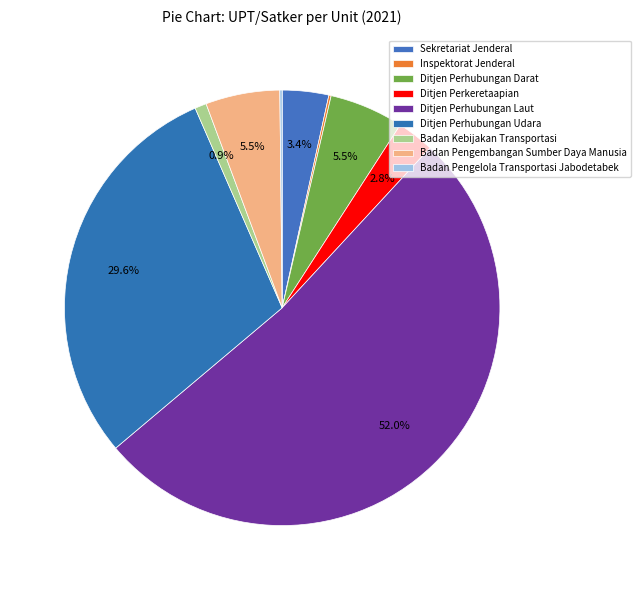

What is the majority slice?

Ditjen Perhubungan Laut